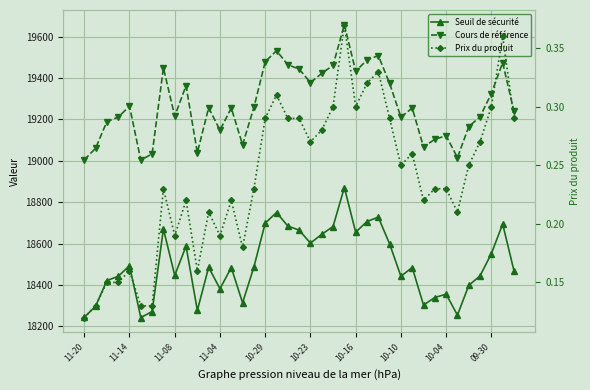

What are all the series names shown in the legend?

Seuil de sécurité, Cours de référence, Prix du produit